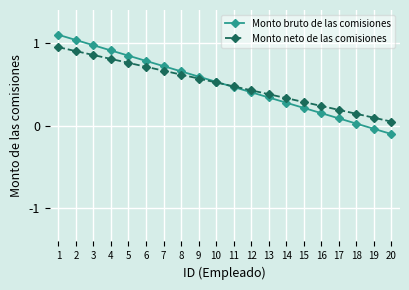

Is this an area chart (filled region under the line)?

No